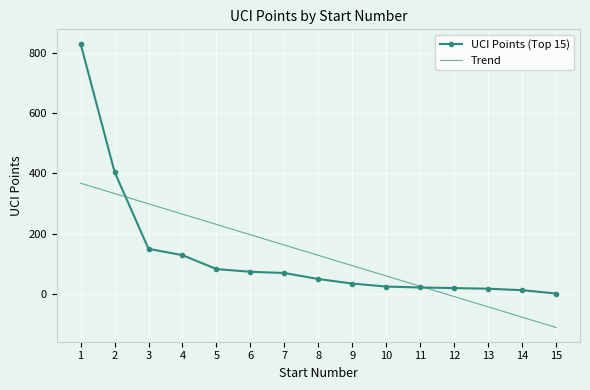

Where is UCI Points (Top 15) nearest to the value 416?

2